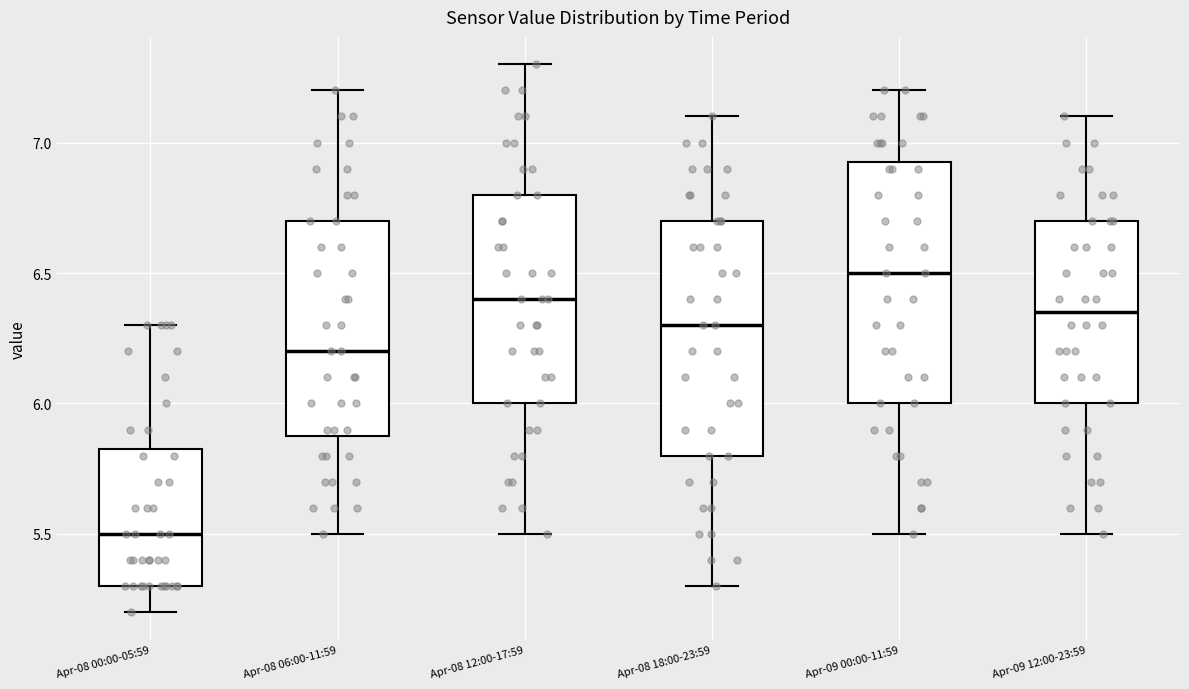

Reading left to right, transcribe this box plot: for each box, give where its median line is, the range the box spans, and where its two whiskers end, as read against the y-axis. The values are not printed on the chart, so give them approximately, as read against the axis.

Apr-08 00:00-05:59: median 5.50, box 5.30 to 5.85, whiskers 5.20 to 6.30
Apr-08 06:00-11:59: median 6.20, box 5.90 to 6.70, whiskers 5.50 to 7.20
Apr-08 12:00-17:59: median 6.40, box 6.00 to 6.80, whiskers 5.50 to 7.30
Apr-08 18:00-23:59: median 6.30, box 5.80 to 6.70, whiskers 5.30 to 7.10
Apr-09 00:00-11:59: median 6.50, box 6.00 to 6.95, whiskers 5.50 to 7.20
Apr-09 12:00-23:59: median 6.35, box 6.00 to 6.70, whiskers 5.50 to 7.10